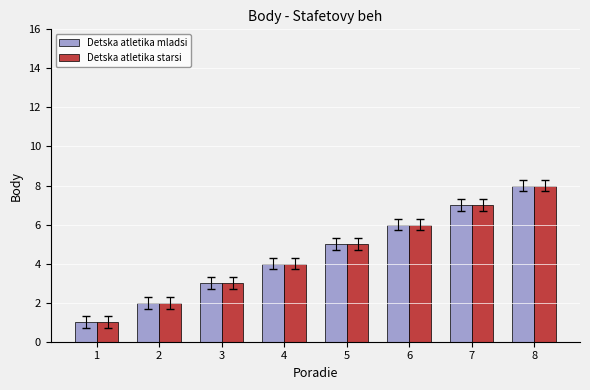

What are all the series names shown in the legend?

Detska atletika mladsi, Detska atletika starsi